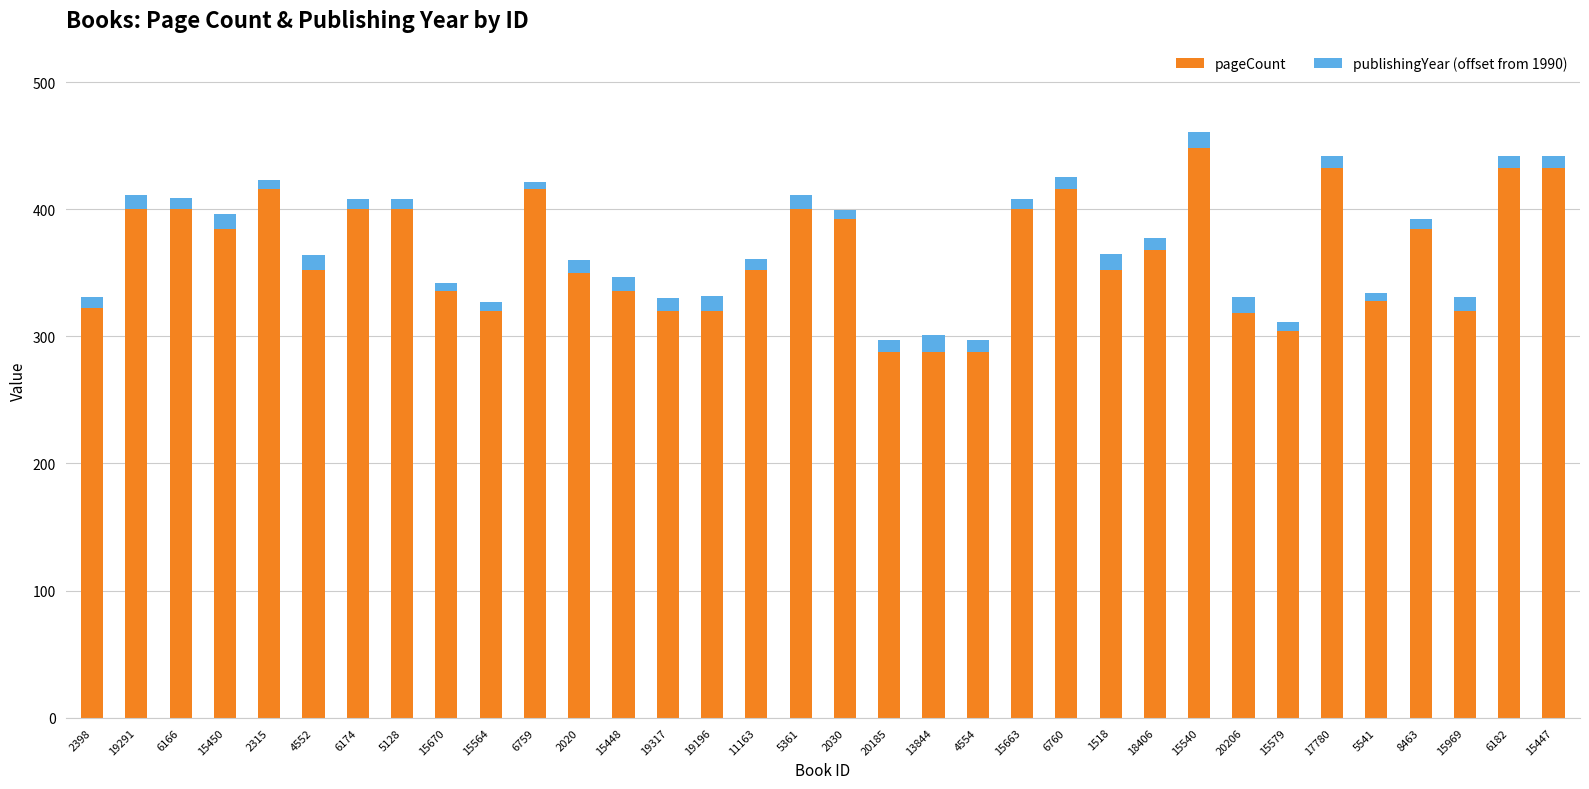

Count the number of data series in this chart.

2